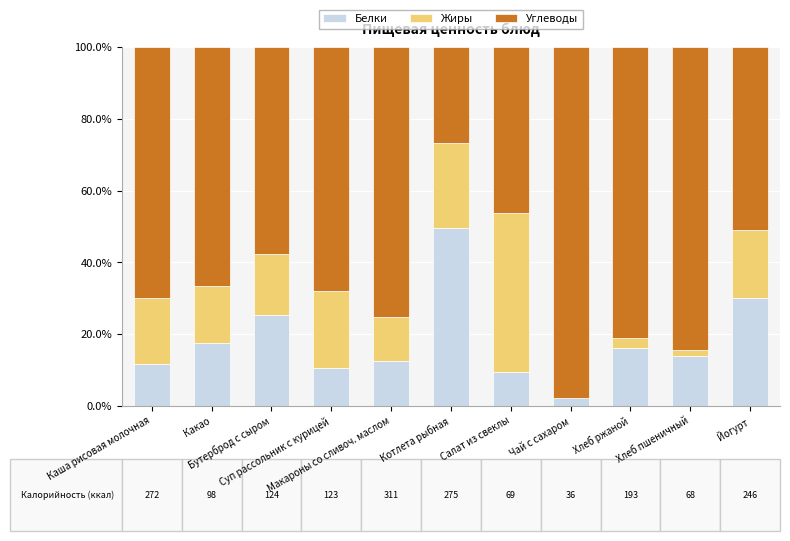

How many series are shown in this chart?

3